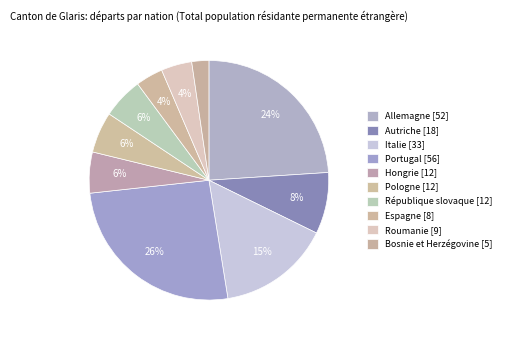

To the nearest percent, what portion does Portugal represent?

26%